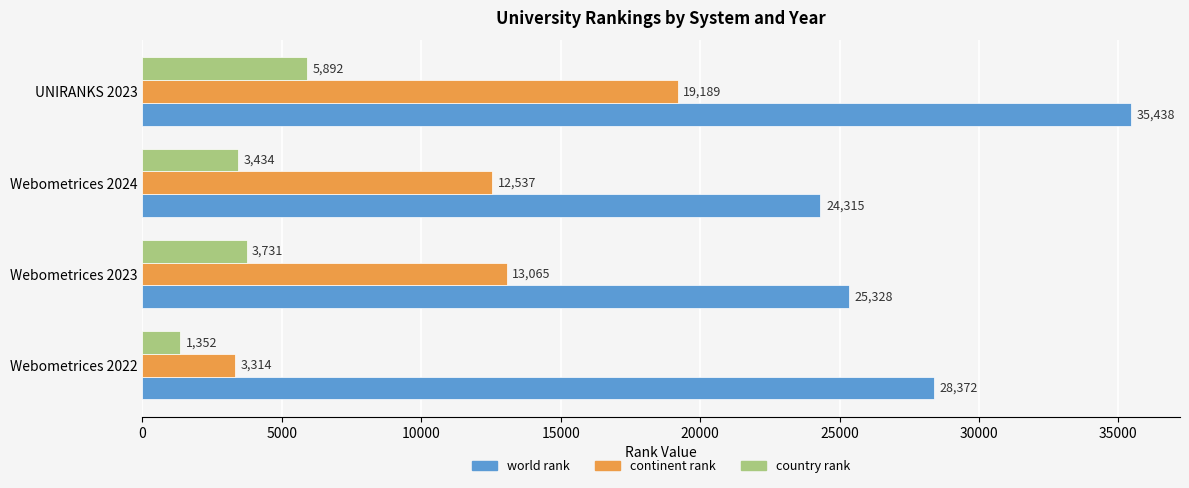

Between Webometrices 2022 and UNIRANKS 2023, which series saw the biggest shift?

continent rank